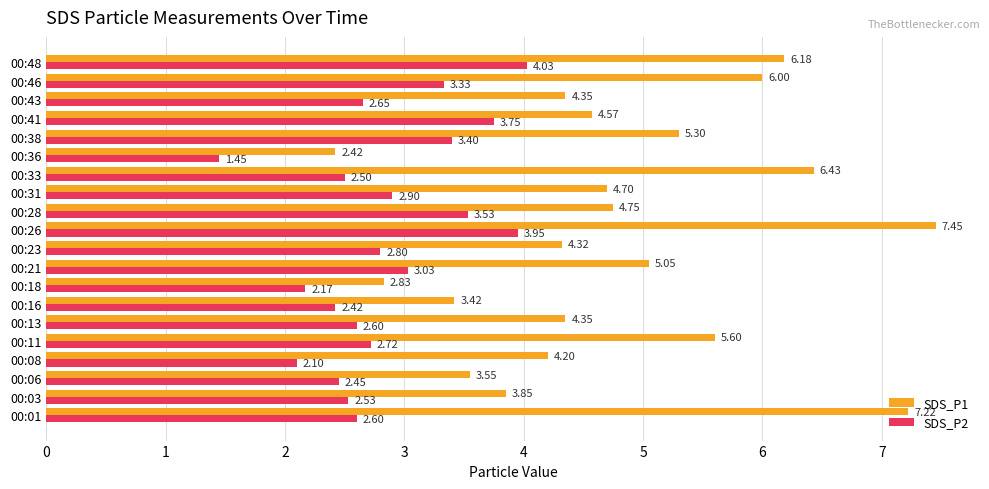

At which category is the sum across all series the highest?

00:26